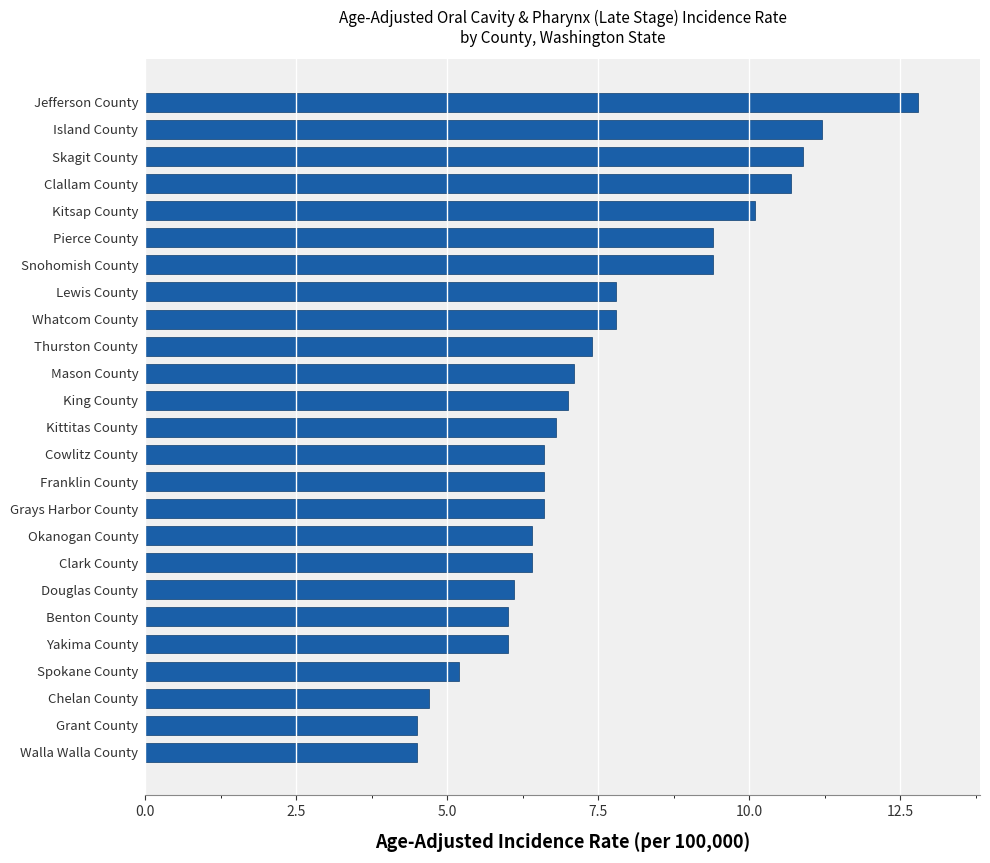

Are the bars grouped side by side (vs. stacked)?

No